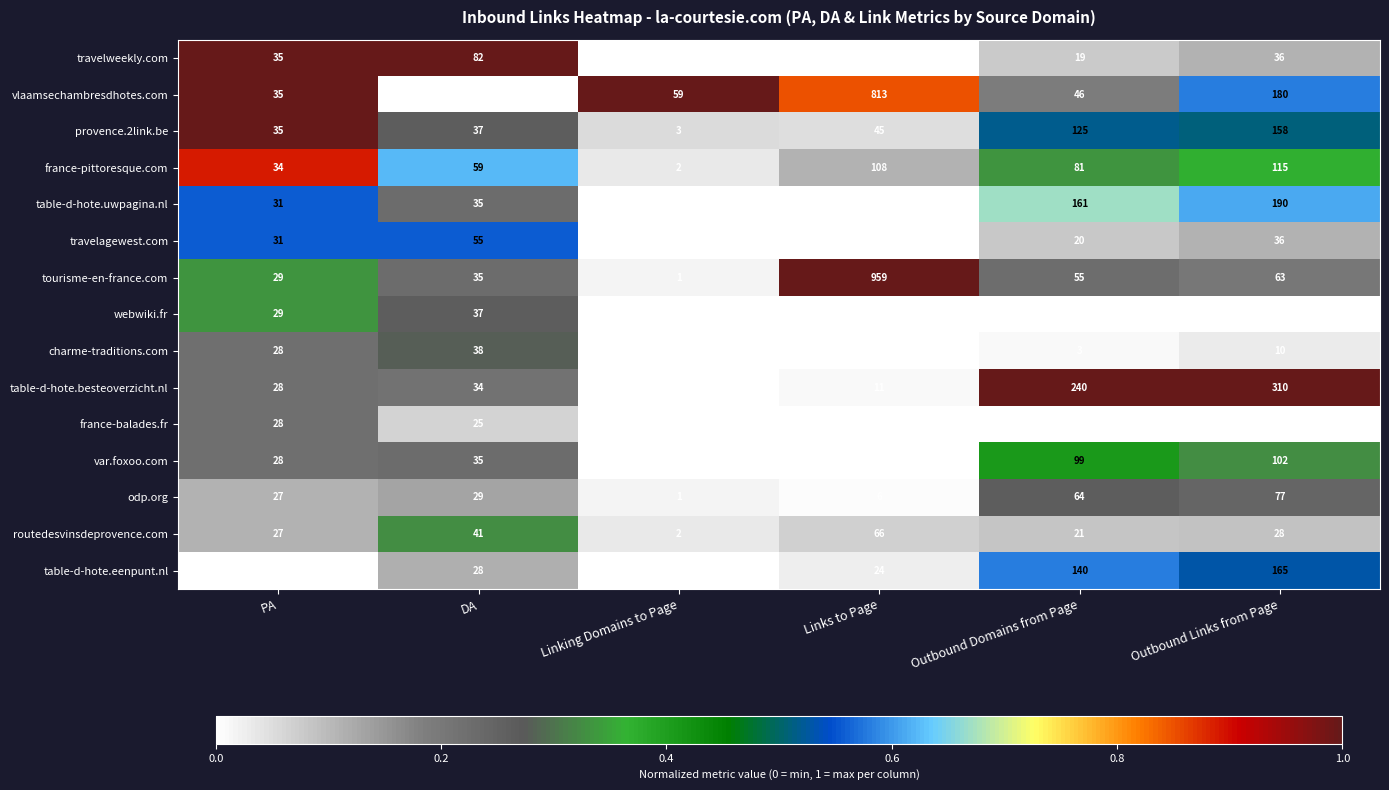

List the series in order of their peak value, highest first.

tourisme-en-france.com, vlaamsechambresdhotes.com, table-d-hote.besteoverzicht.nl, table-d-hote.uwpagina.nl, table-d-hote.eenpunt.nl, provence.2link.be, france-pittoresque.com, var.foxoo.com, travelweekly.com, odp.org, routedesvinsdeprovence.com, travelagewest.com, charme-traditions.com, webwiki.fr, france-balades.fr